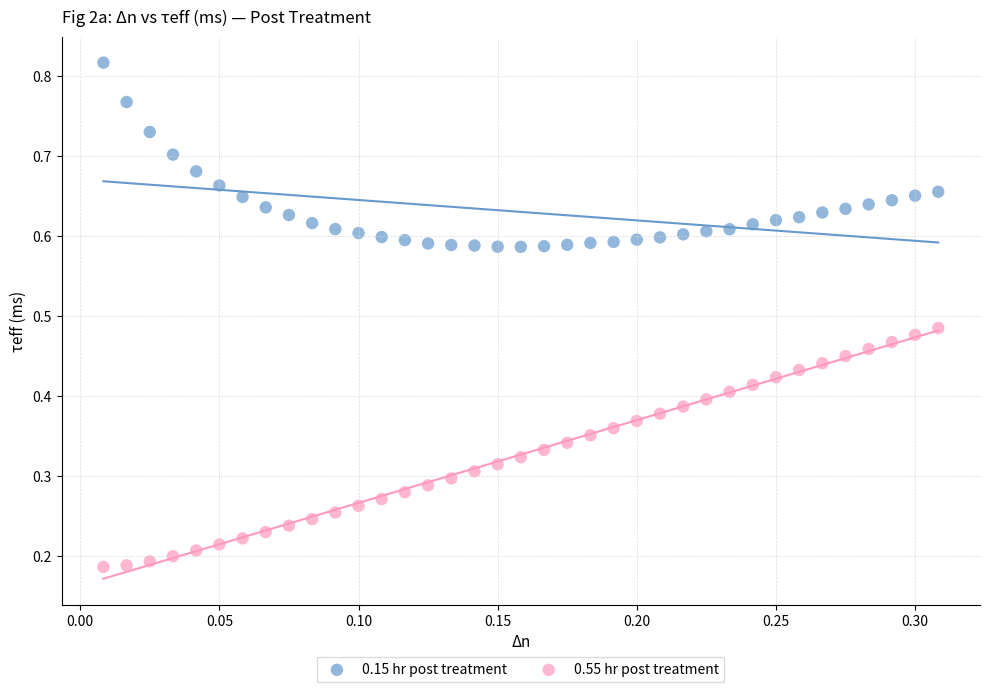

Which series contains the highest Y value?

0.15 hr post treatment